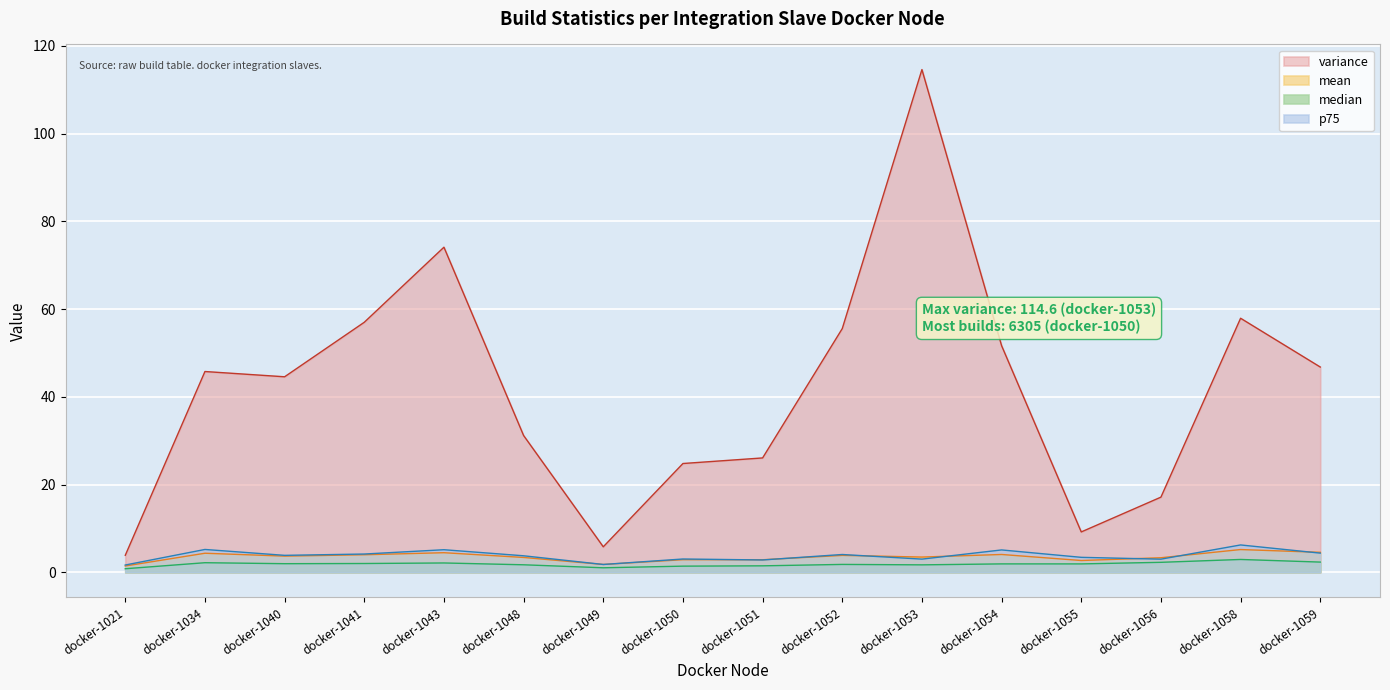

What is the value of the median point at the 11th from the left?

1.7